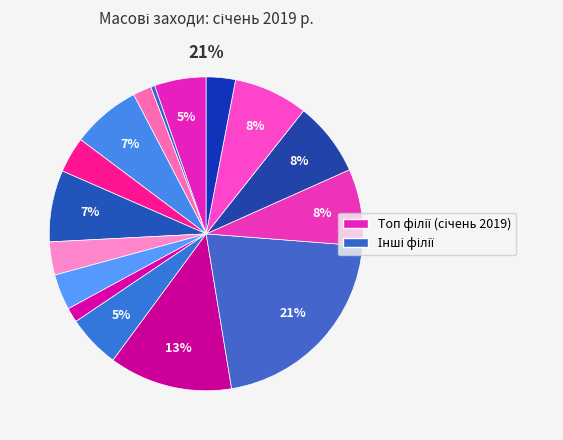

Count the number of slices in the pie.

16